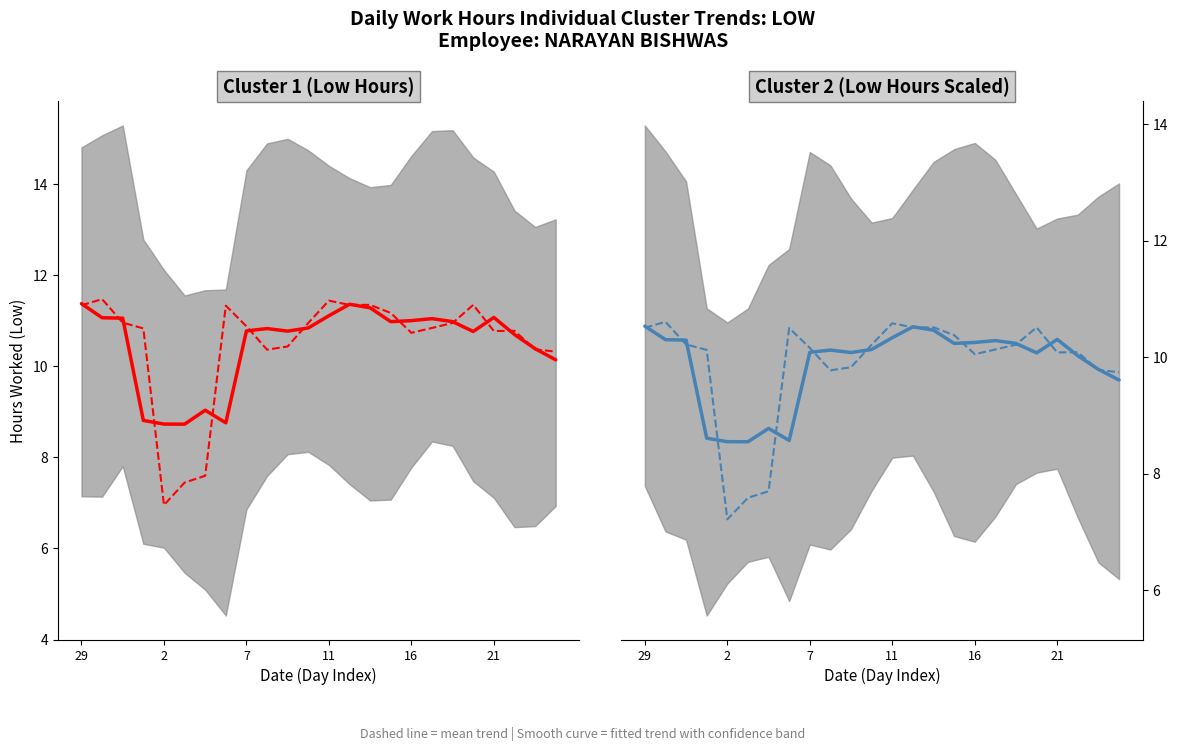

What is the difference between the maximum and minimum values in the Low scaled mean trend series?

3.4